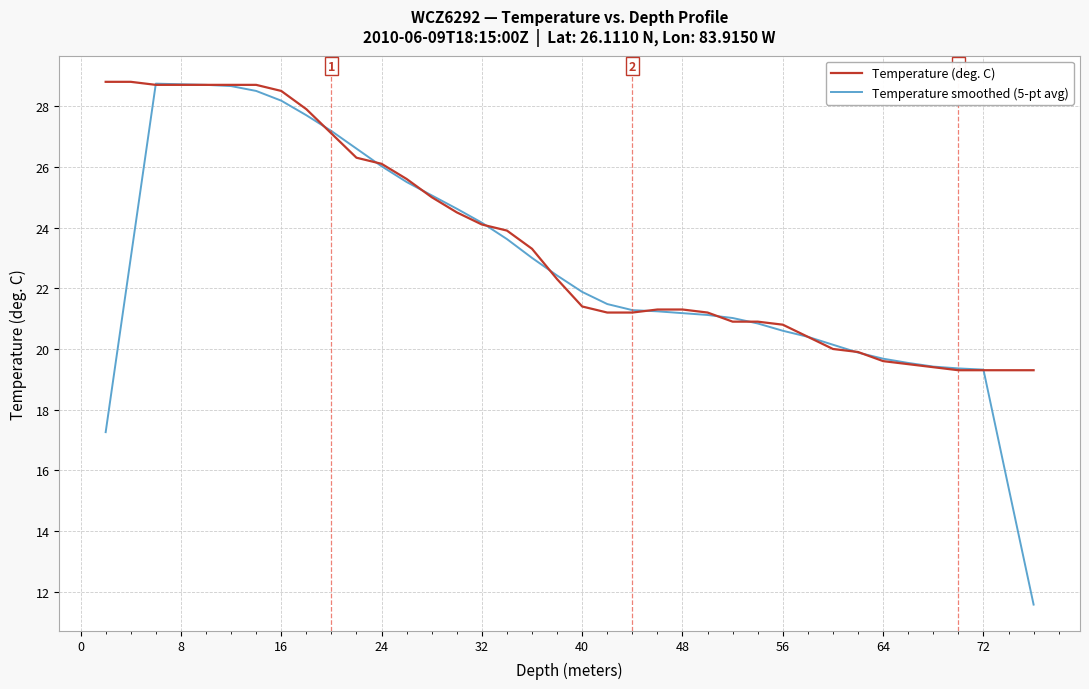

What is the highest value of the Temperature (deg. C) series?

28.8